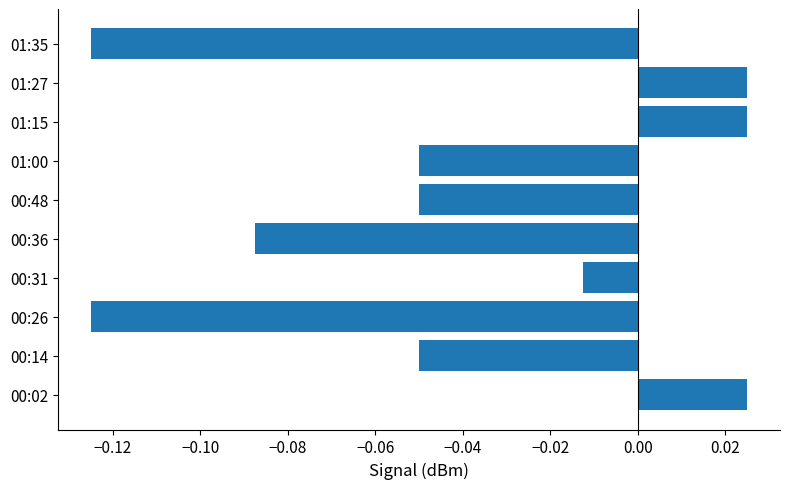

At which label is the value closest to 0?

00:31